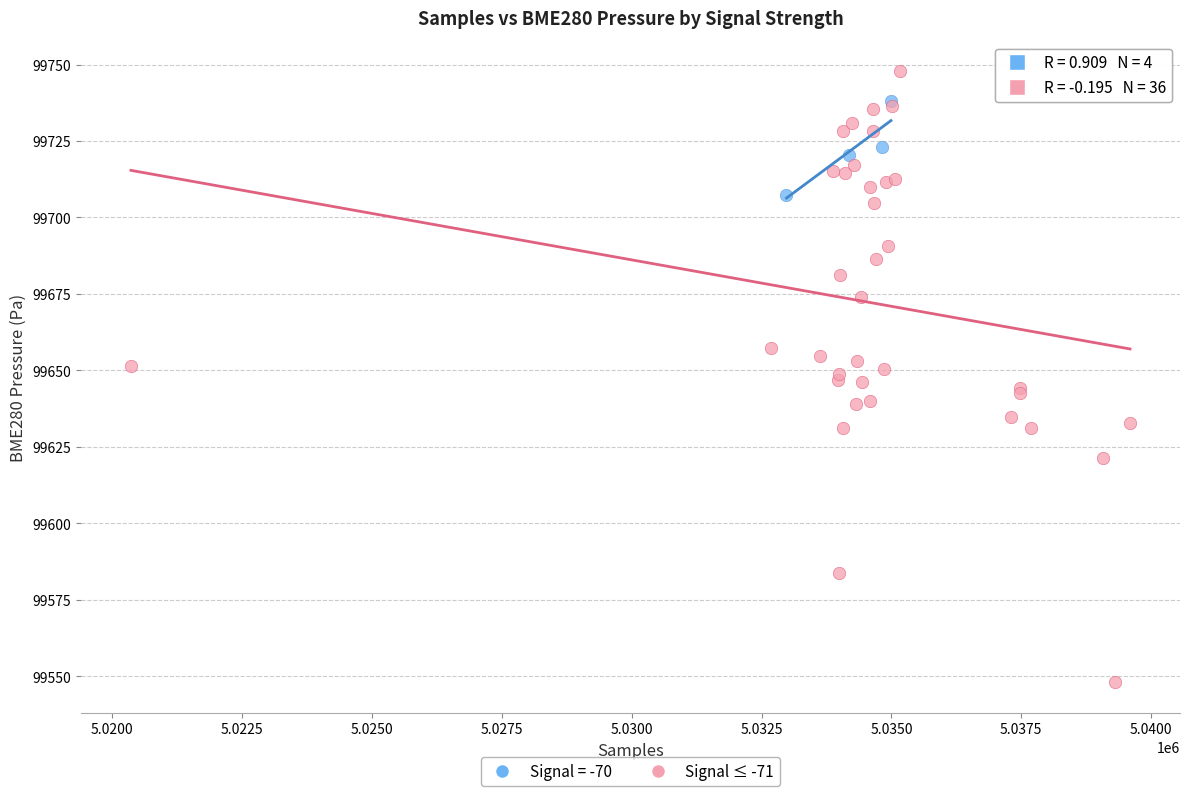

Which series has the widest spread of Y values?

Signal ≤ -71